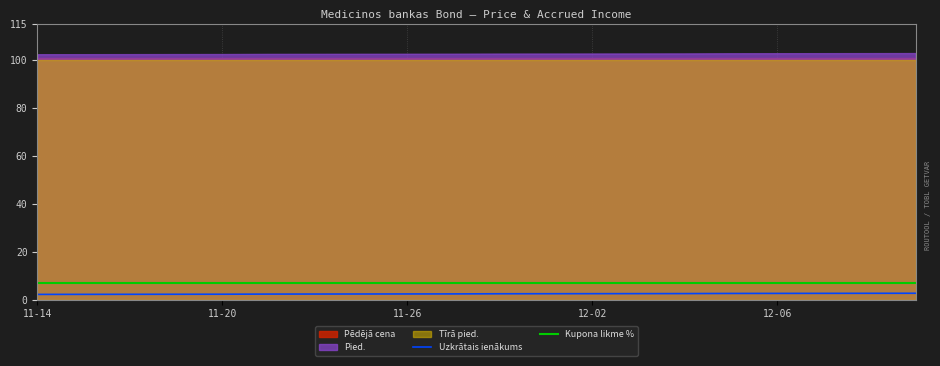

True or false: Kupona likme % and Uzkrātais ienākums cross at least once.

False